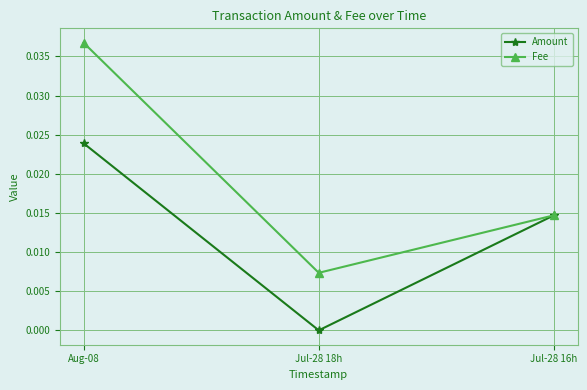

The Fee series shows 0.0 at Jul-28 18h. True or false?

True